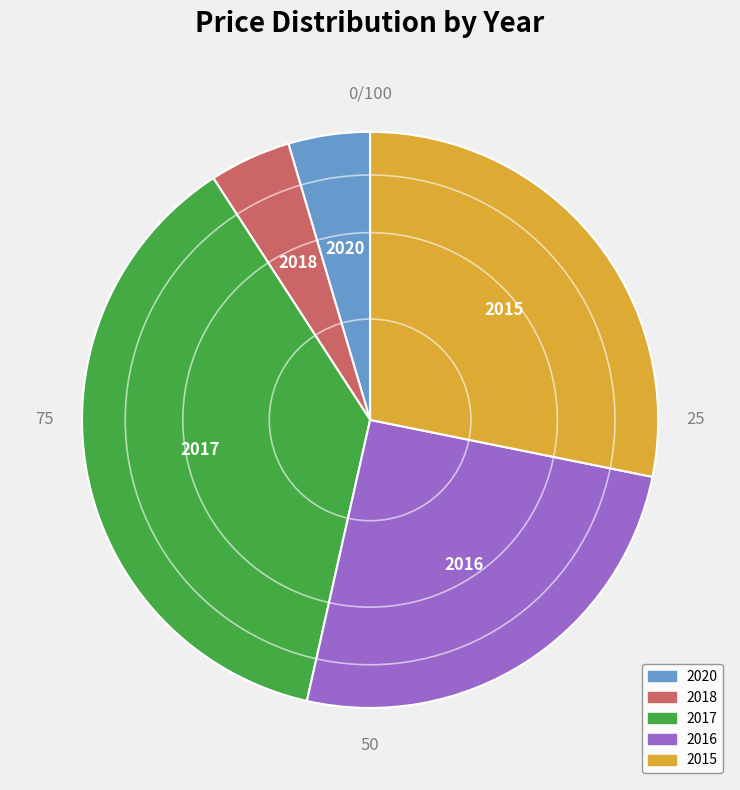

What is the largest slice in the pie chart?

2017